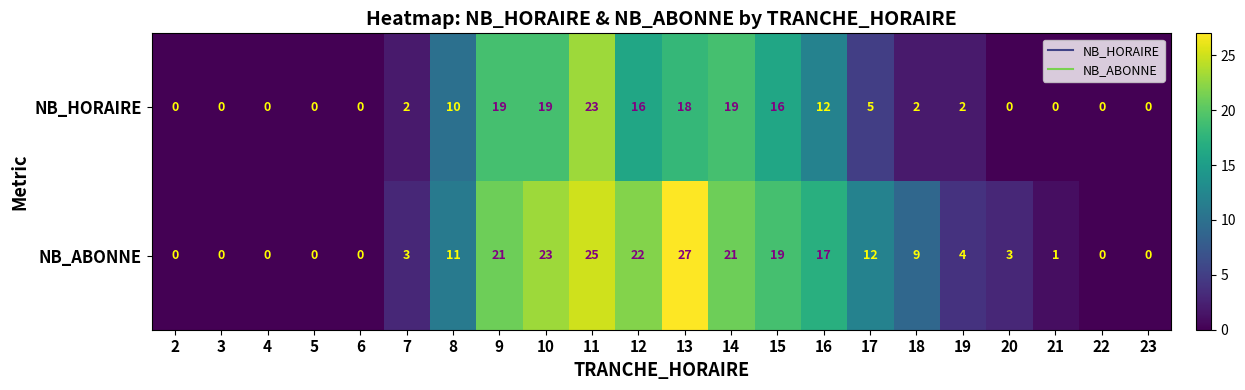

What is the average value of the NB_HORAIRE series?

7